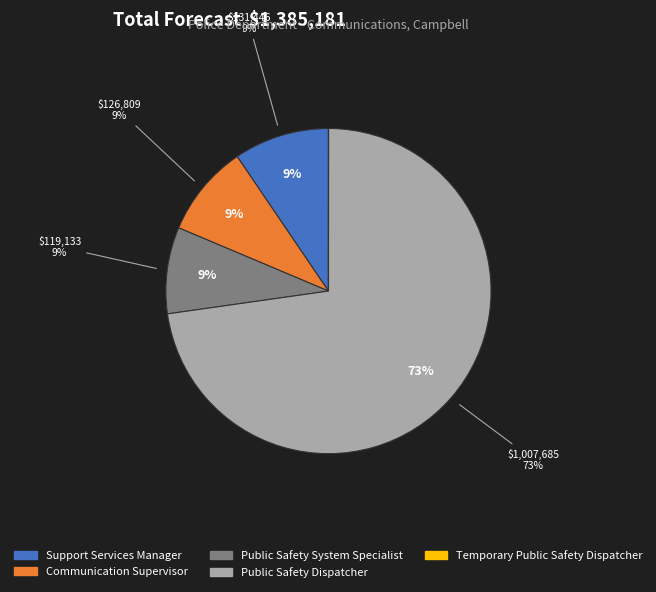

Which category accounts for the majority?

Public Safety Dispatcher